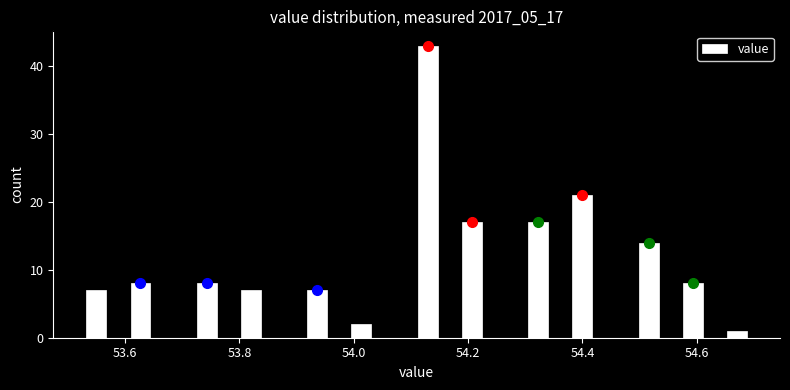

Read against the x-axis, roughly where is the centre of the tallest bar?

54.12